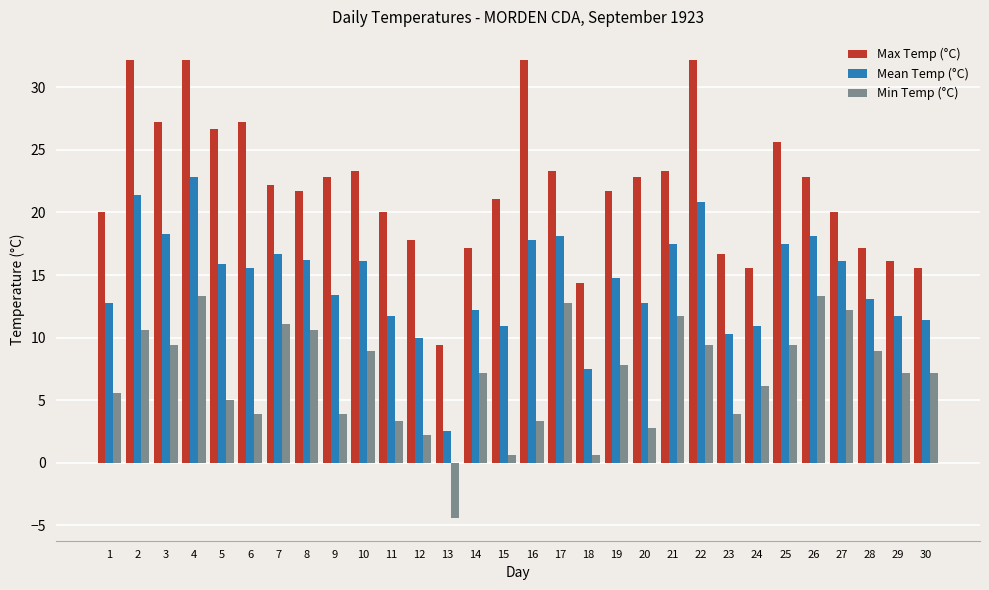

What is the sum of all Mean Temp (°C) values?

434.9